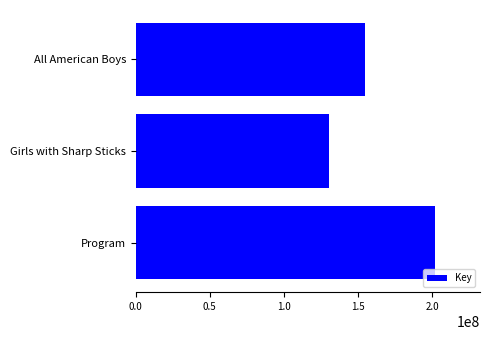

At which label is the value closest to 165933337?

All American Boys